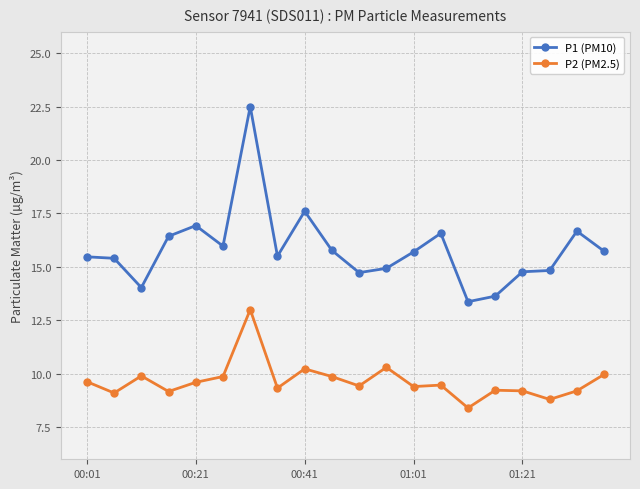

What is the difference between the second highest and second lowest values in the P1 (PM10) series?

4.0